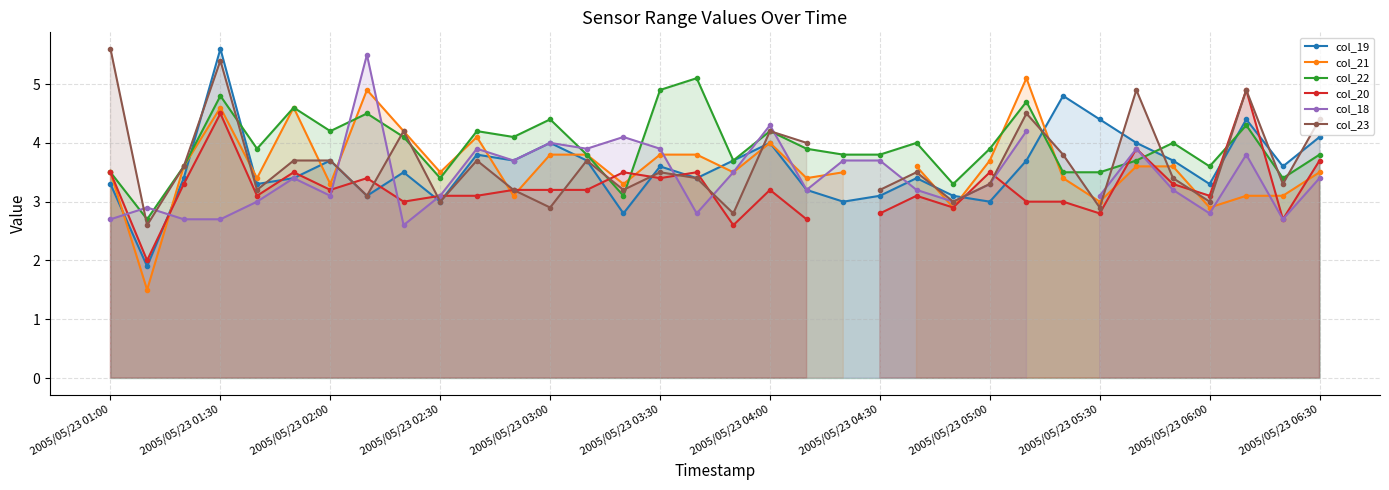

Rank the series by their maximum value, from lowest to highest.

col_20, col_21, col_22, col_18, col_19, col_23